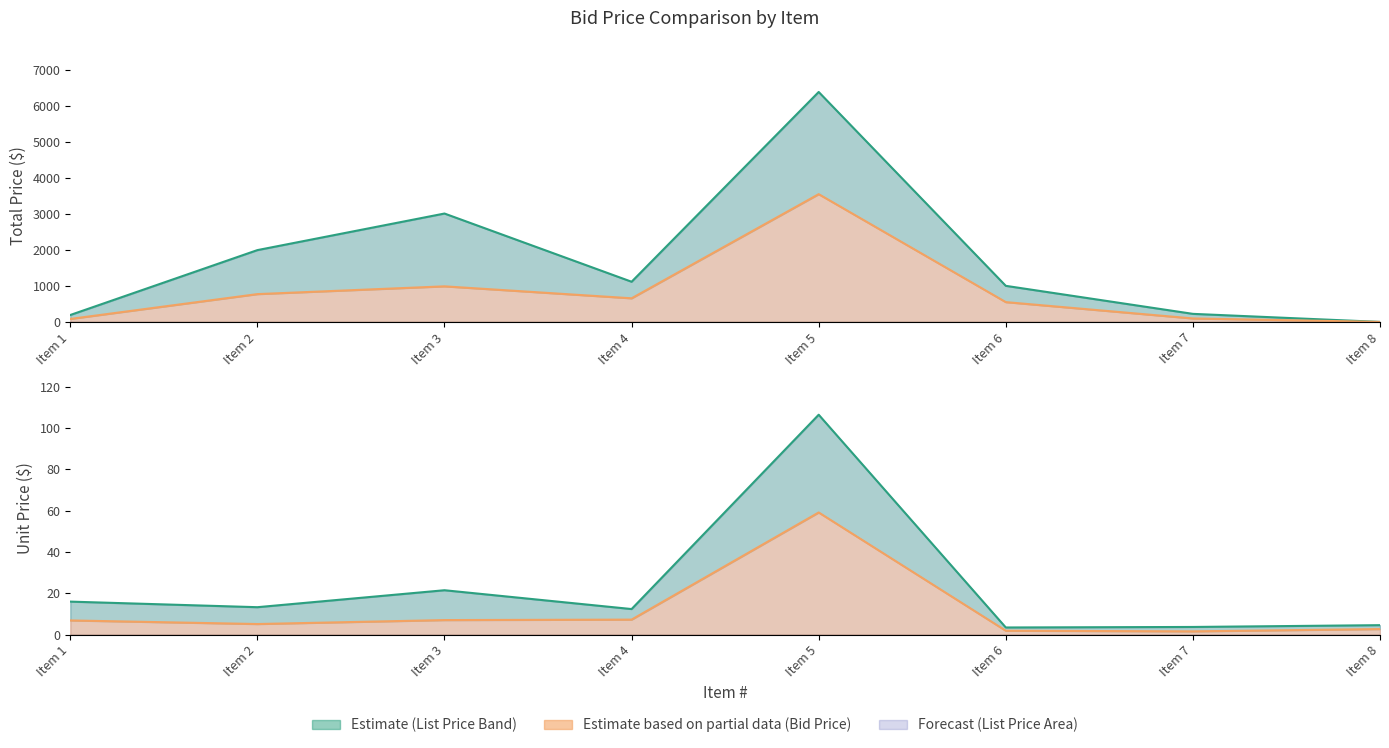

Is the value of Total Unit Retail/List Price at Item 1 greater than the value of Total Bid Price at Item 1?

Yes